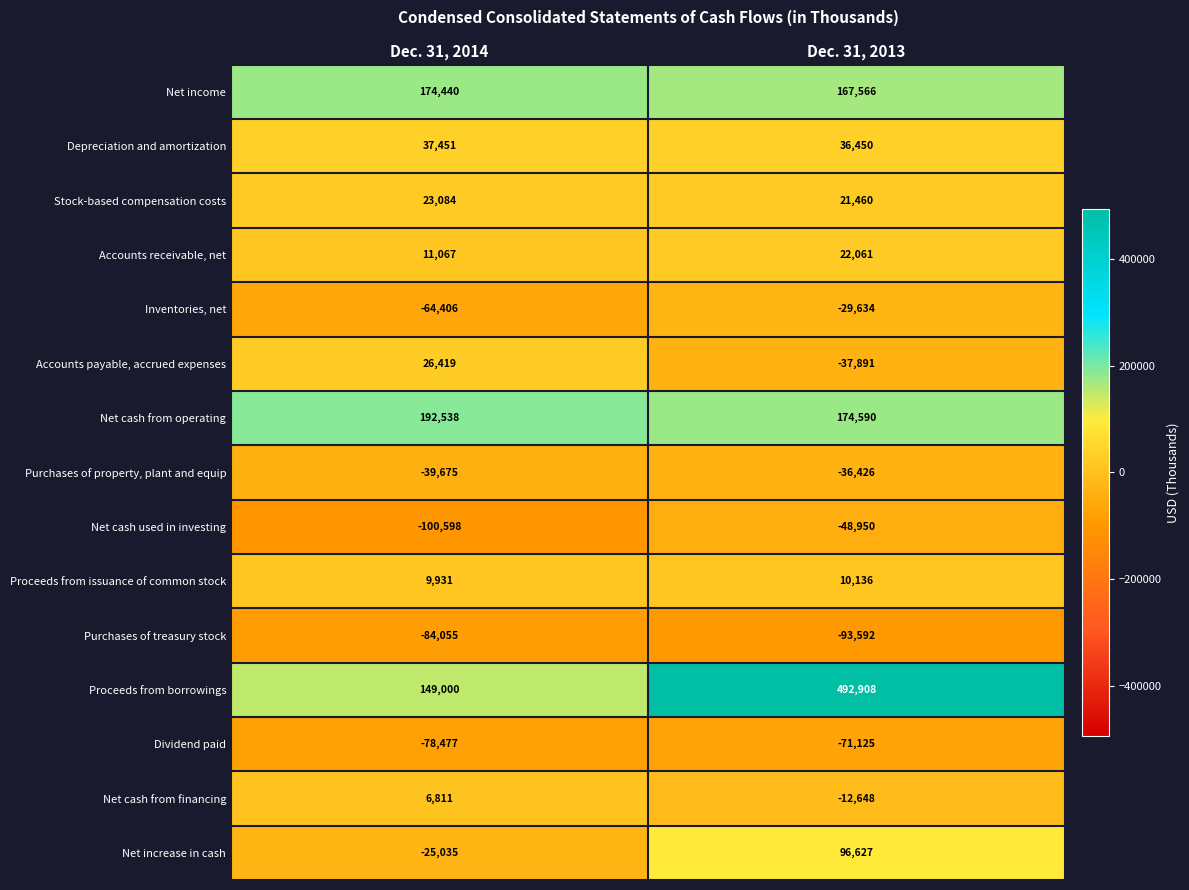

What is the spread (max minus min) of values at Dec. 31, 2013?

586500